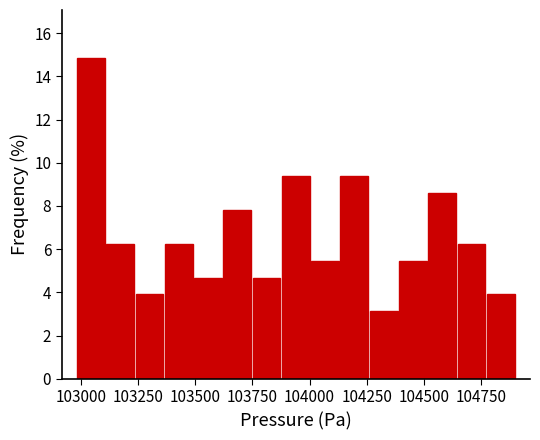

Read against the x-axis, roughly where is the centre of the tallest bar?

103050